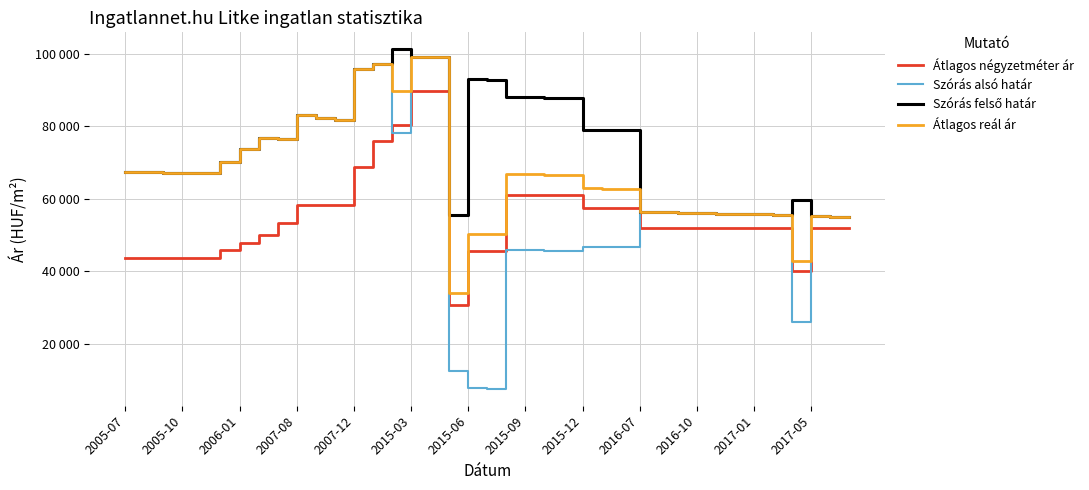

What is the sum of all Átlagos reál ár values?

2608207